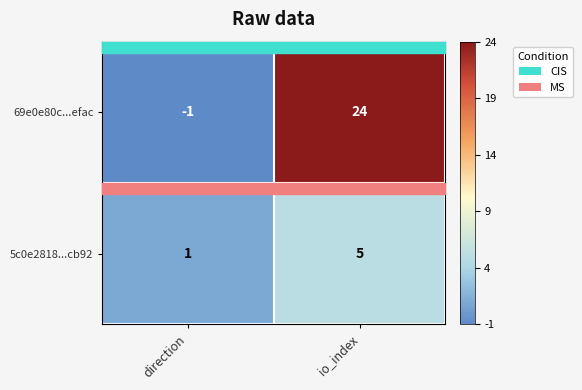

What is the sum of the 5c0e2818...cb92 values at io_index and direction?

6